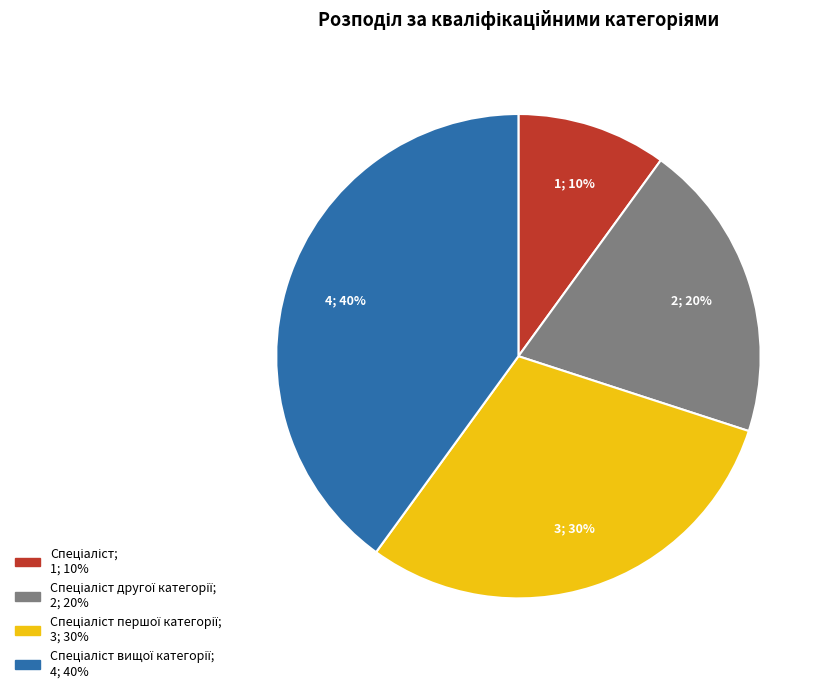

How many slices are in this pie chart?

4